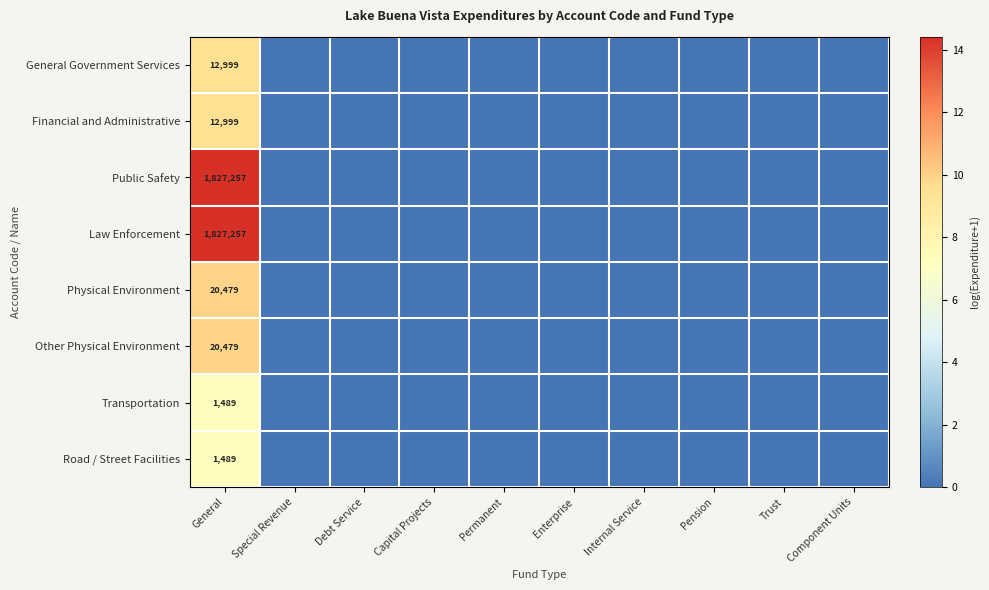

The Physical Environment series shows 8450 at General. True or false?

False